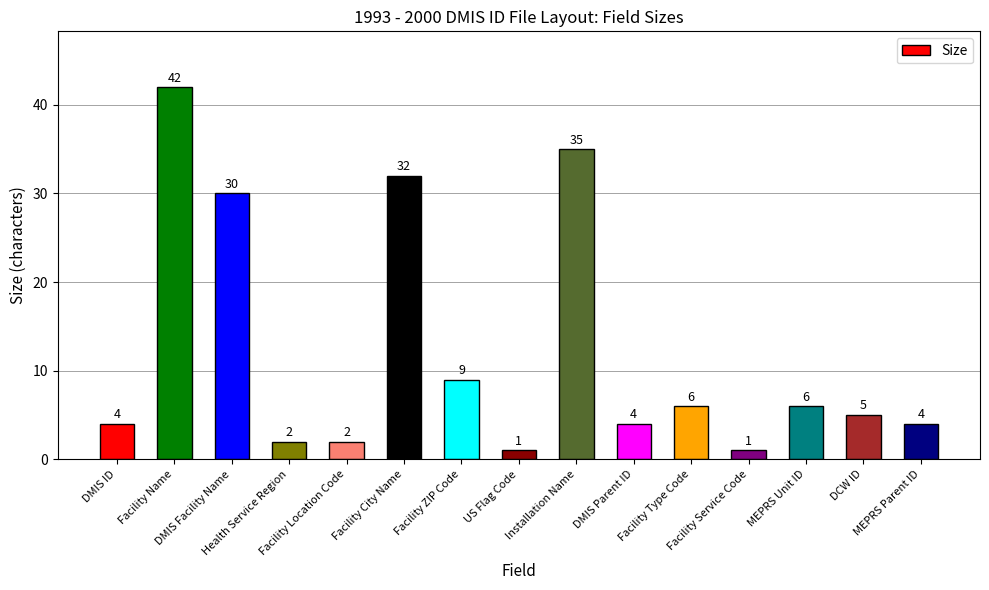

What is the difference between the second highest and second lowest values?

34